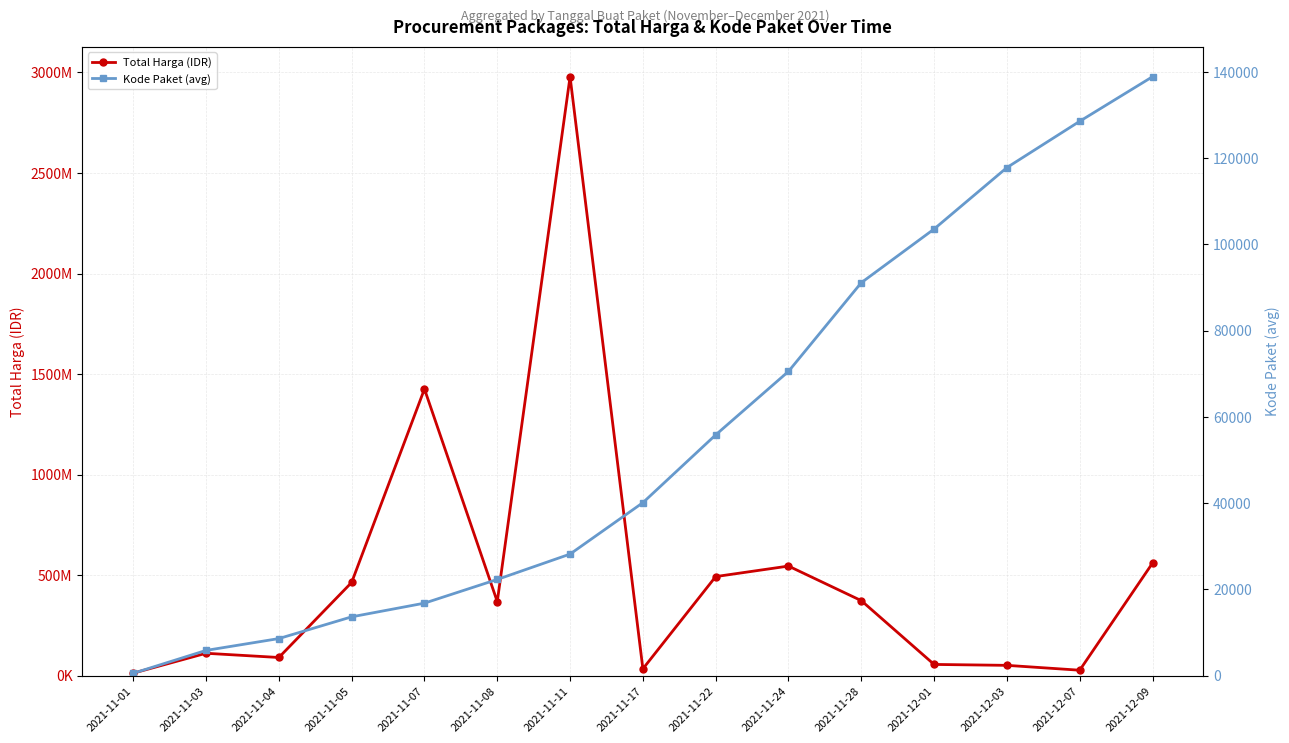

How many lines are shown in the chart?

2